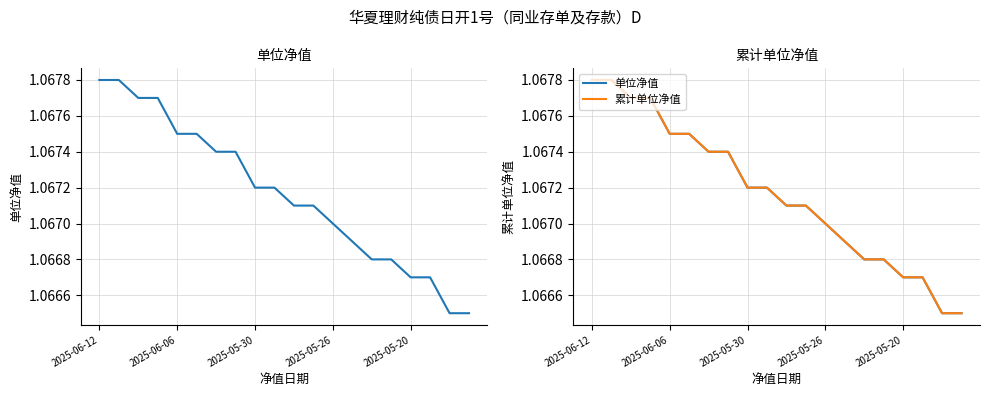

How many distinct data groups are displayed?

2